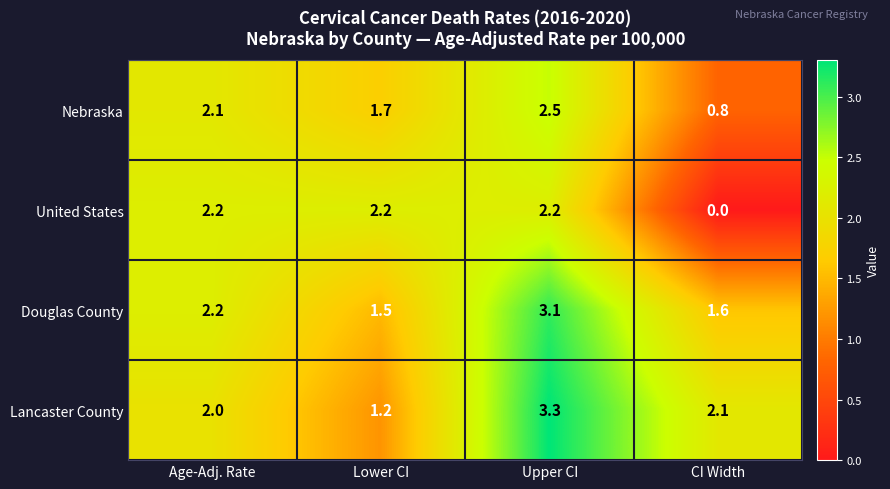

Reading left to right, transcribe all the data shown in this chart.

Nebraska: Age-Adj. Rate=2.1	Lower CI=1.7	Upper CI=2.5	CI Width=0.8
United States: Age-Adj. Rate=2.2	Lower CI=2.2	Upper CI=2.2	CI Width=0.0
Douglas County: Age-Adj. Rate=2.2	Lower CI=1.5	Upper CI=3.1	CI Width=1.6
Lancaster County: Age-Adj. Rate=2.0	Lower CI=1.2	Upper CI=3.3	CI Width=2.1